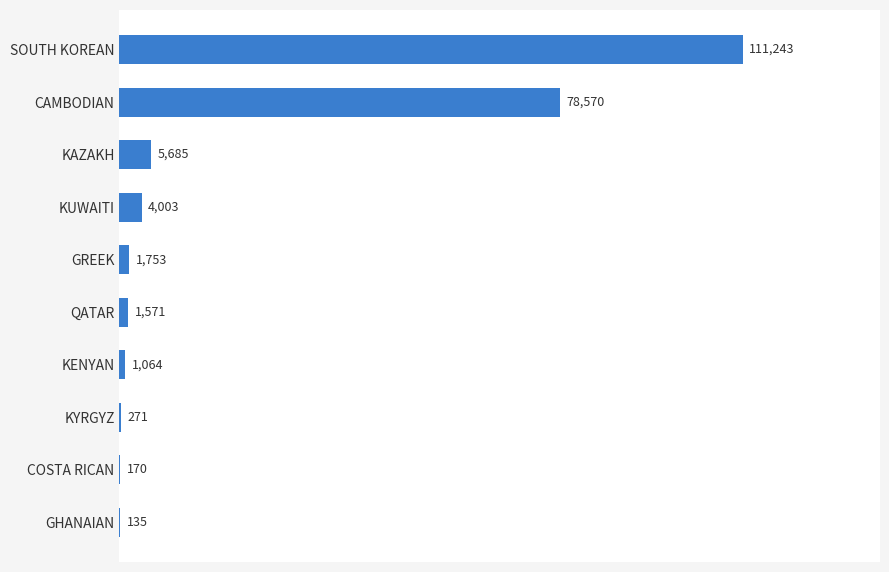

What value does the data have at QATAR?

1571